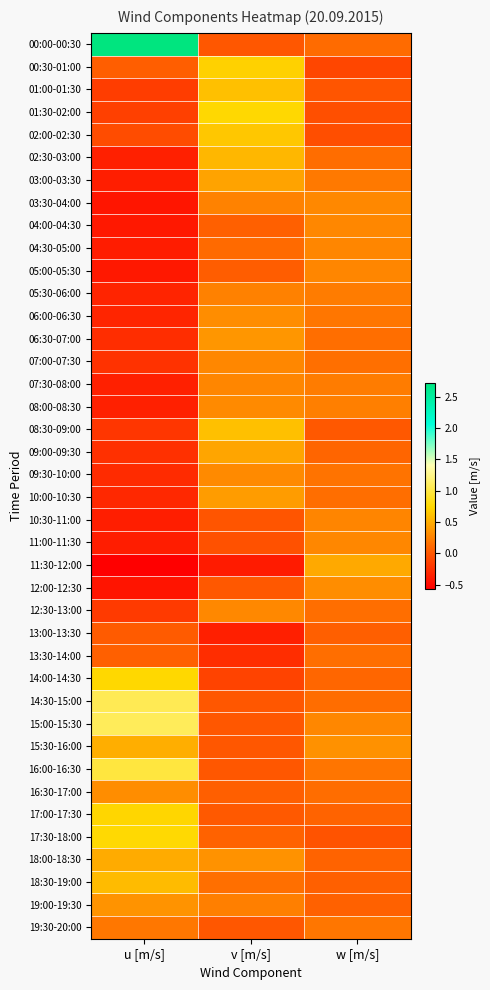

Between u [m/s] and v [m/s], which series saw the biggest shift?

00:00-00:30